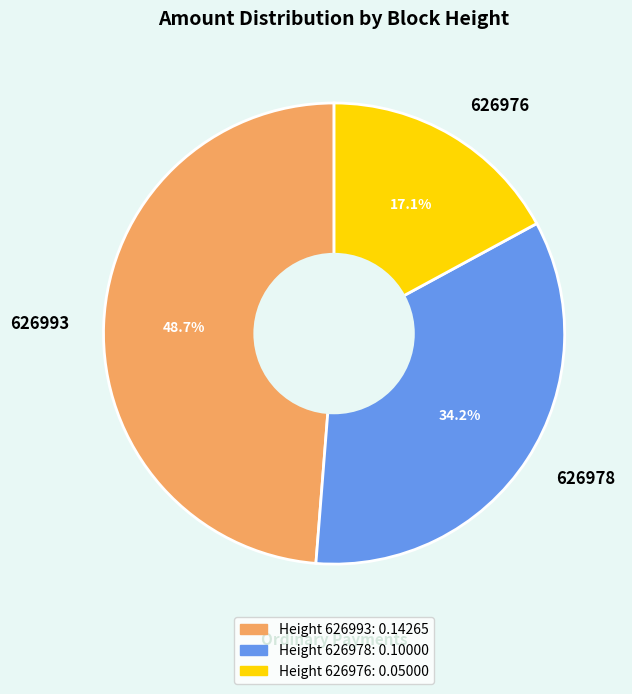

Which has a higher value, 626993 or 626976?

626993